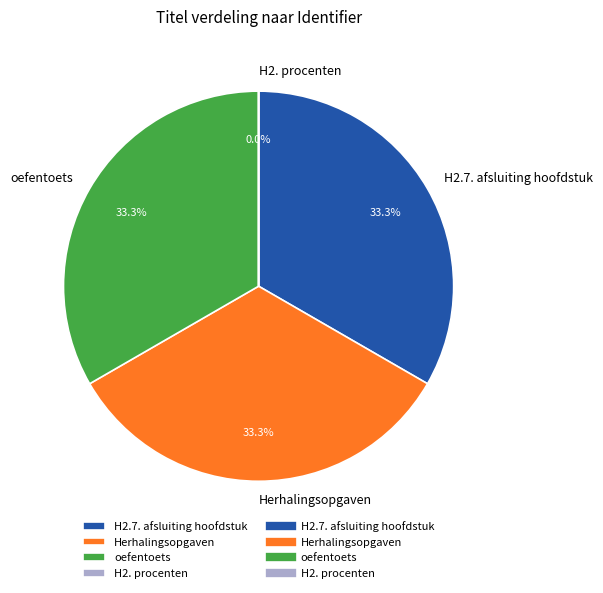

Is oefentoets the majority of the pie?

No